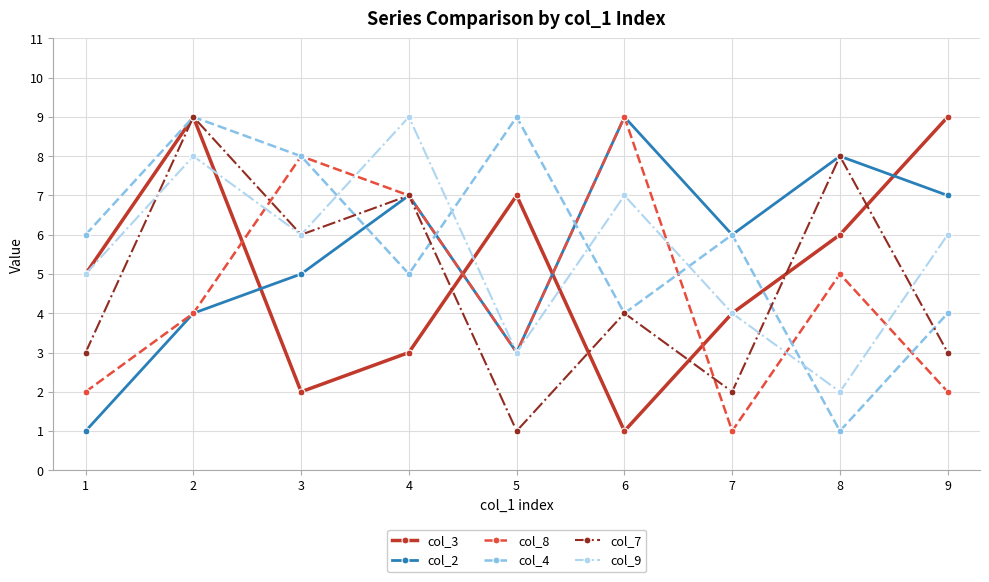

How many col_2 values are between 4 and 7?

5